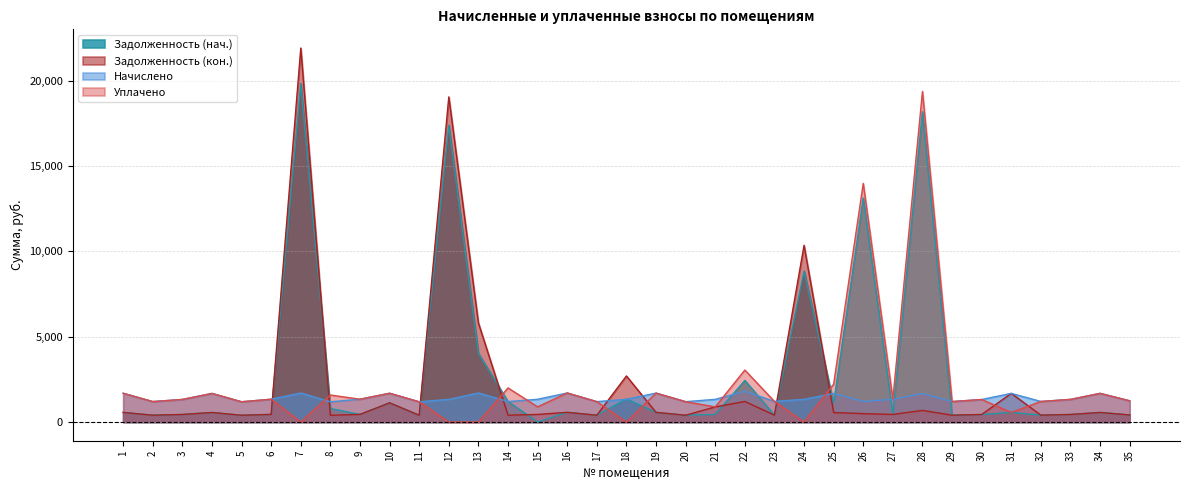

Reading left to right, what are all the values shown in this chart?

Задолженность (нач.): 562.3	399.6	441.4	558.7	396.0	445.7	19828.3	790.6	445.7	1124.6	395.3	17389.0	4023.2	1199.4	0.0	567.4	398.2	1345.6	565.2	397.4	442.8	2436.4	401.8	8844.5	1105.1	13127.7	443.5	18185.9	399.6	439.9	559.4	401.8	442.1	560.2	414.7
Задолженность (кон.): 562.3	399.6	441.4	558.7	396.0	445.7	21919.3	395.3	445.7	1124.9	395.3	19054.5	5804.7	399.6	444.2	566.7	398.2	2698.5	565.2	397.4	885.2	1204.9	401.8	10355.4	557.3	490.6	443.5	679.5	399.6	439.9	1678.9	401.8	442.1	560.2	414.7
Начислено: 1687.0	1198.8	1324.1	1676.2	1188.0	1337.0	1699.9	1185.8	1337.0	1687.0	1185.8	1326.2	1702.1	1198.8	1332.7	1702.1	1194.5	1332.7	1695.6	1192.3	1328.4	1803.6	1205.3	1330.6	1671.8	1205.3	1330.6	1669.7	1198.8	1319.8	1678.3	1205.3	1326.2	1680.5	1244.2
Уплачено: 1687.0	1198.8	1324.1	1676.2	1188.0	1337.0	0.0	1581.1	1337.0	1687.0	1185.8	0.0	0.0	1998.0	888.5	1702.7	1194.5	0.0	1695.6	1192.3	886.0	3045.9	1205.3	0.0	2219.6	13985.1	1330.6	19373.7	1198.8	1319.8	559.4	1205.3	1326.2	1680.5	1244.2